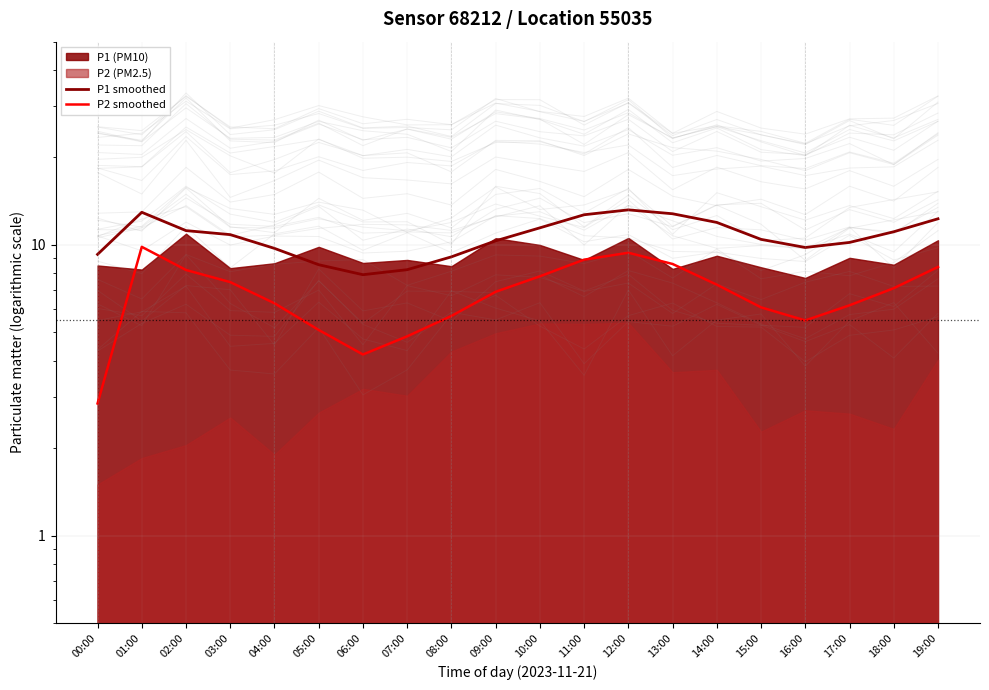

Rank the categories by P2 smoothed value from highest to lowest.

01:00, 12:00, 11:00, 13:00, 19:00, 02:00, 10:00, 03:00, 14:00, 18:00, 09:00, 04:00, 17:00, 15:00, 08:00, 16:00, 05:00, 07:00, 06:00, 00:00